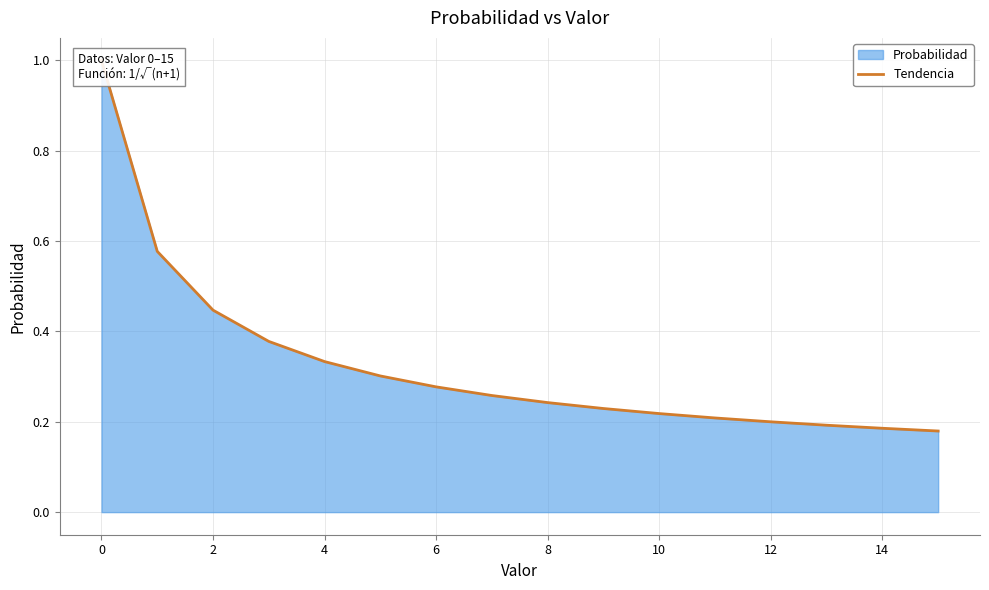

What is the maximum value shown in the chart?

1.0